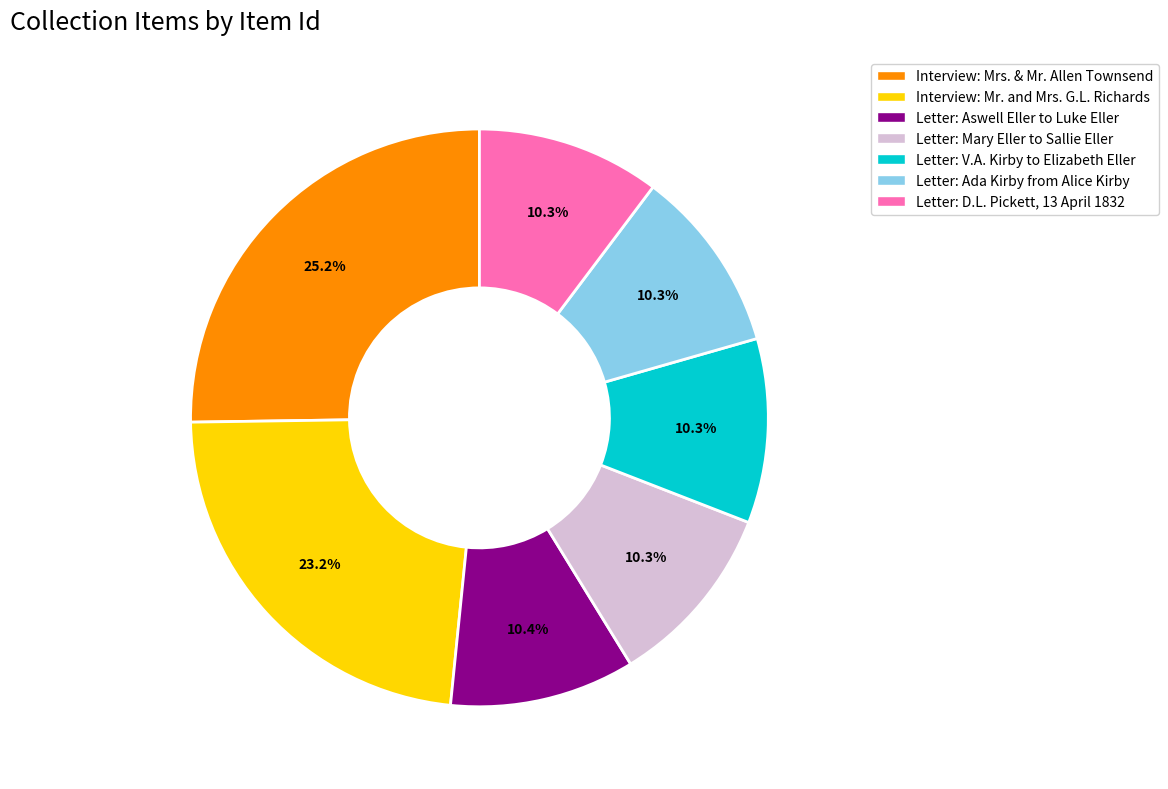

Count the number of slices in the pie.

7